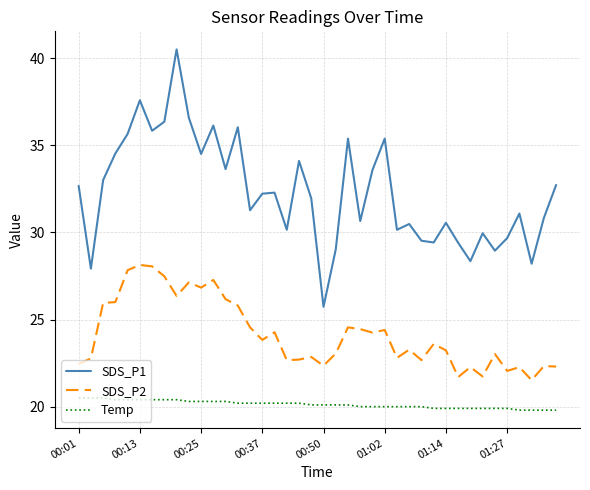

List the series in order of their peak value, highest first.

SDS_P1, SDS_P2, Temp